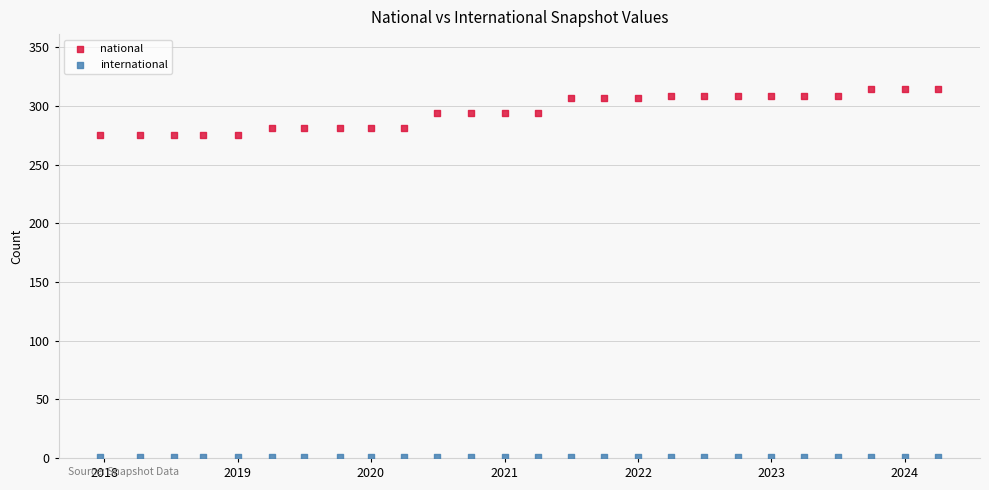

Which series reaches the minimum Y coordinate?

international